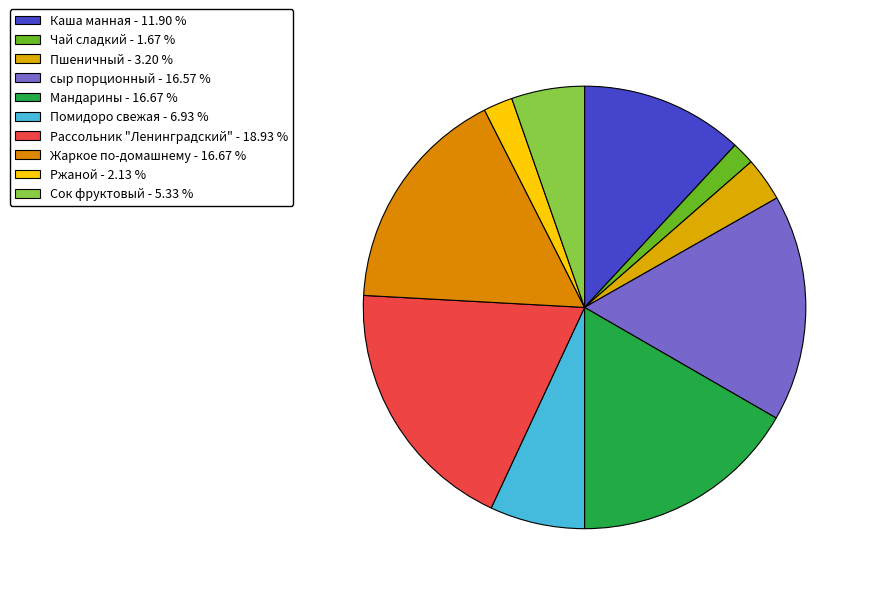

To the nearest percent, what is the difference between the largest and smallest slice percentages?

17%